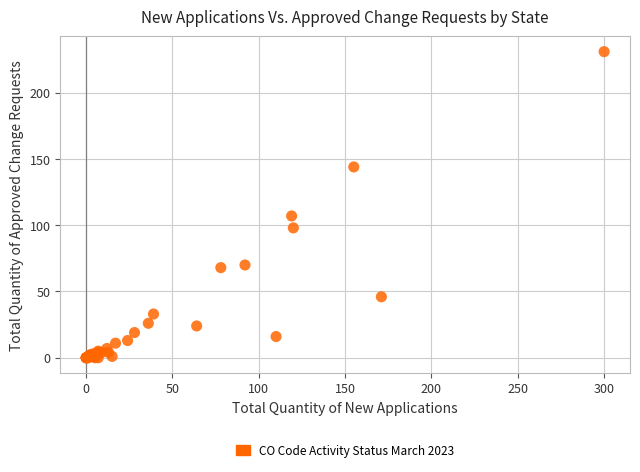

What Y value in the scatter plot is closest to 115?

107